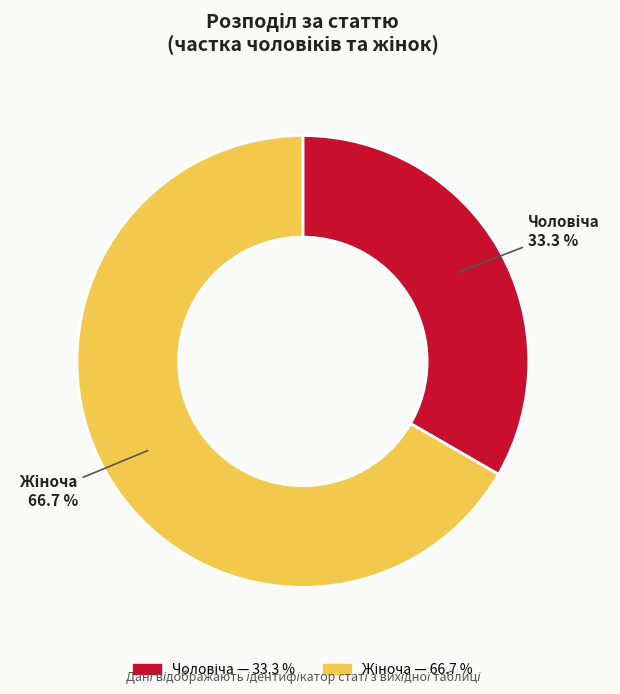

Does any single category account for the majority?

Yes